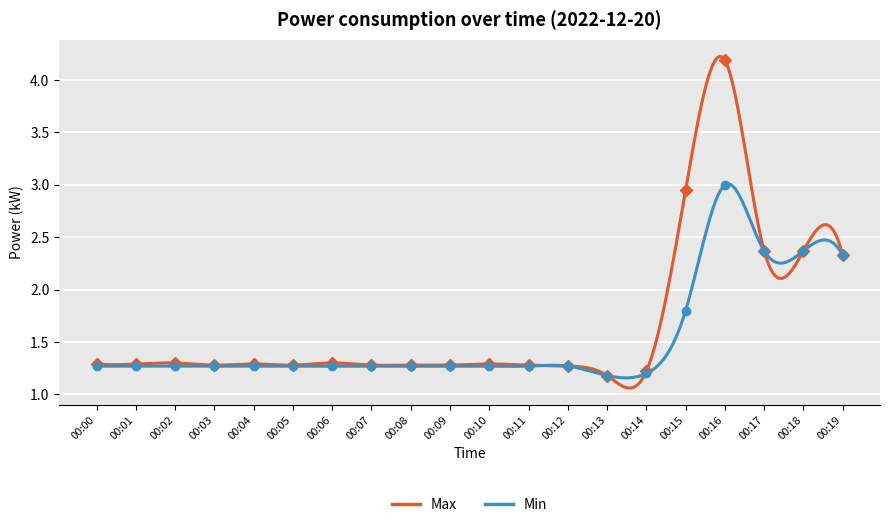

True or false: the data has more than 0 interior local peaks.

True